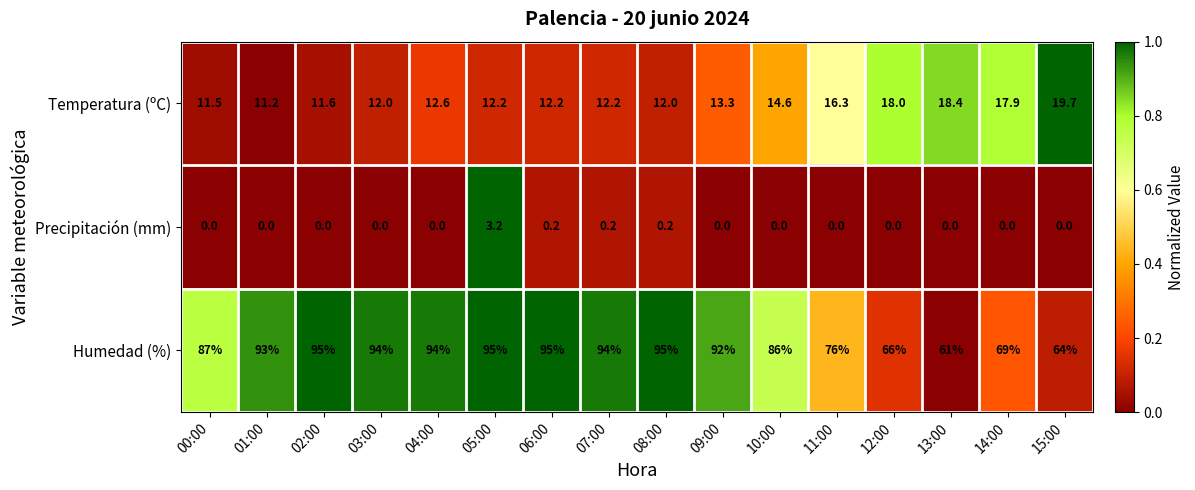

Between 11:00 and 12:00, which series saw the biggest shift?

Humedad (%)